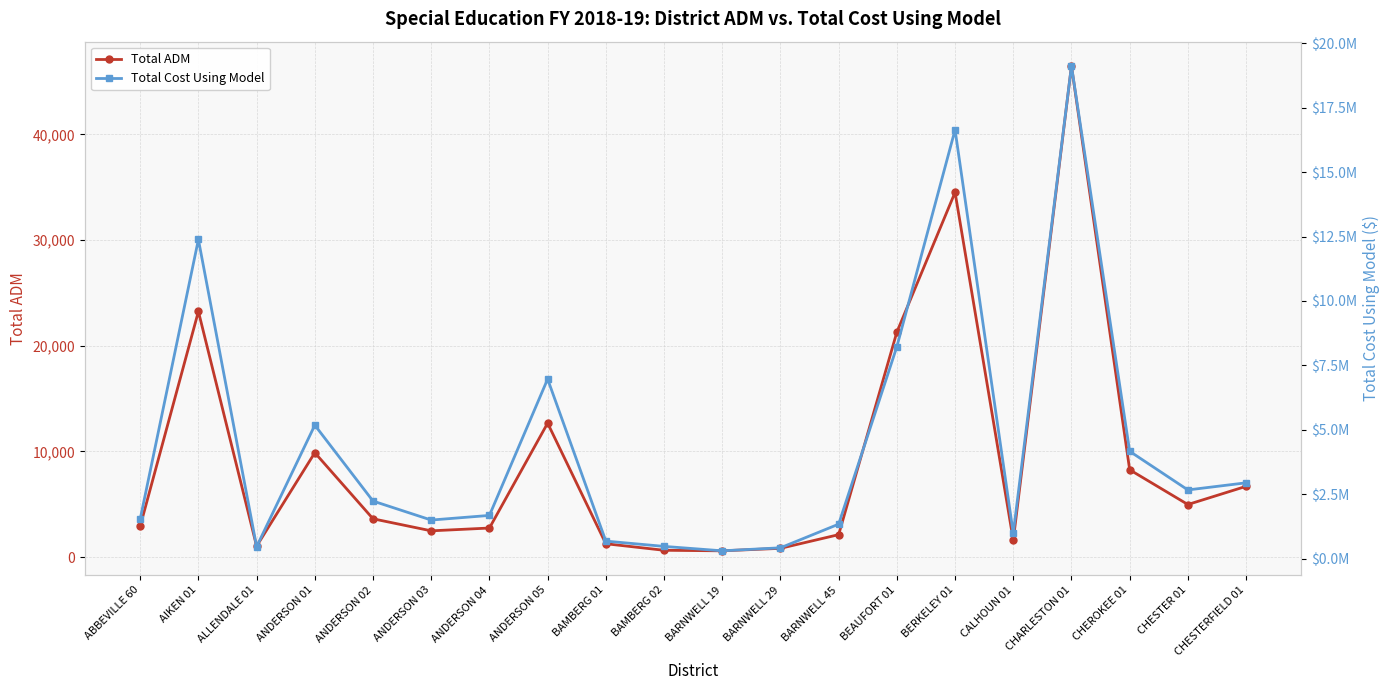

True or false: Total Cost Using Model has more than 2 points higher than both neighbors.

True